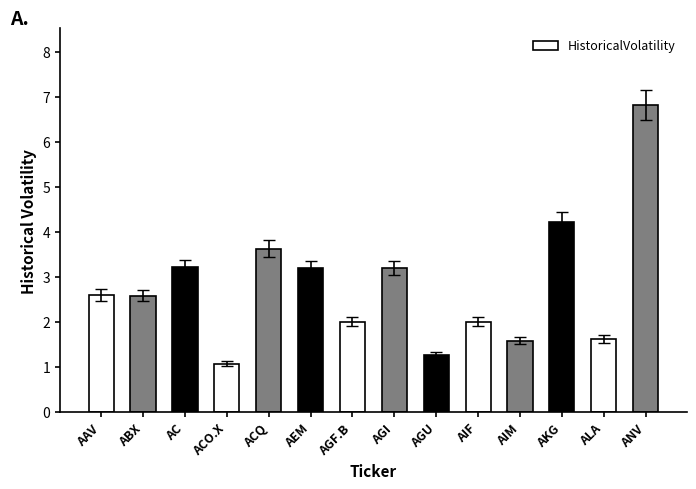

How many data points does each series have?

14